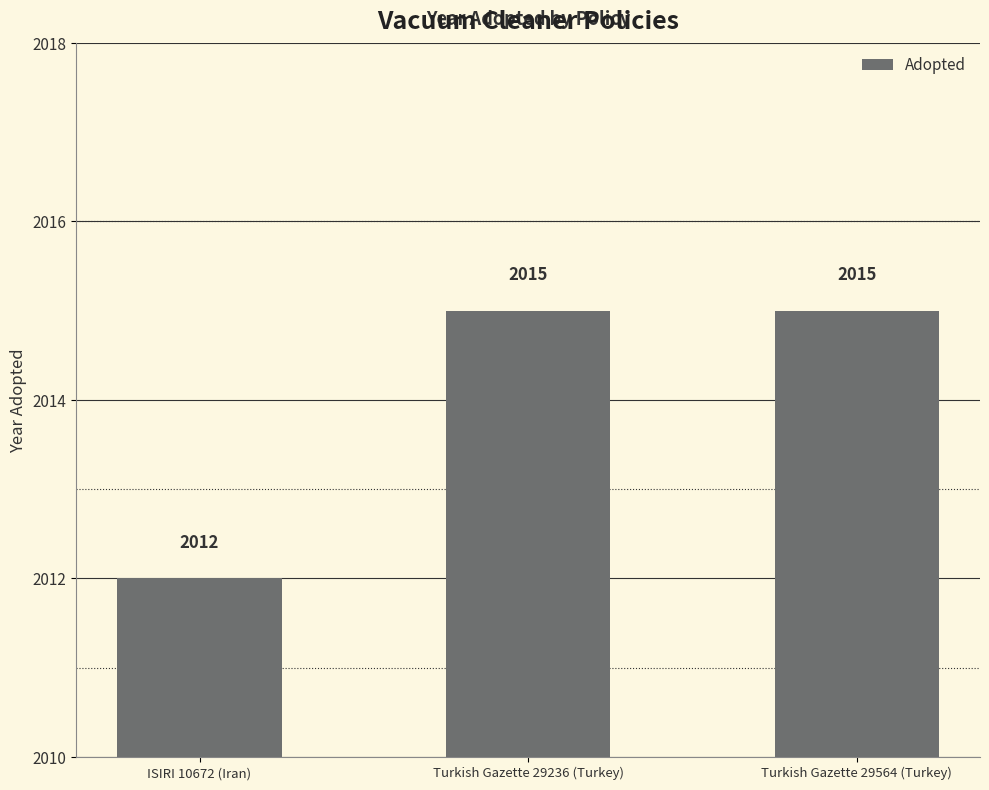

Reading left to right, list all the values displayed in this chart.

ISIRI 10672 (Iran)=2012	Turkish Gazette 29236 (Turkey)=2015	Turkish Gazette 29564 (Turkey)=2015